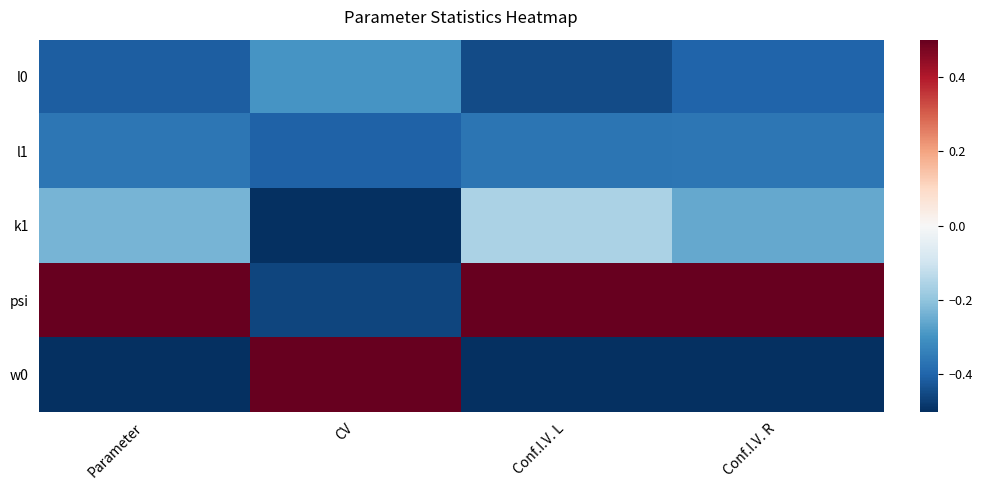

Which series has the widest spread of values?

w0